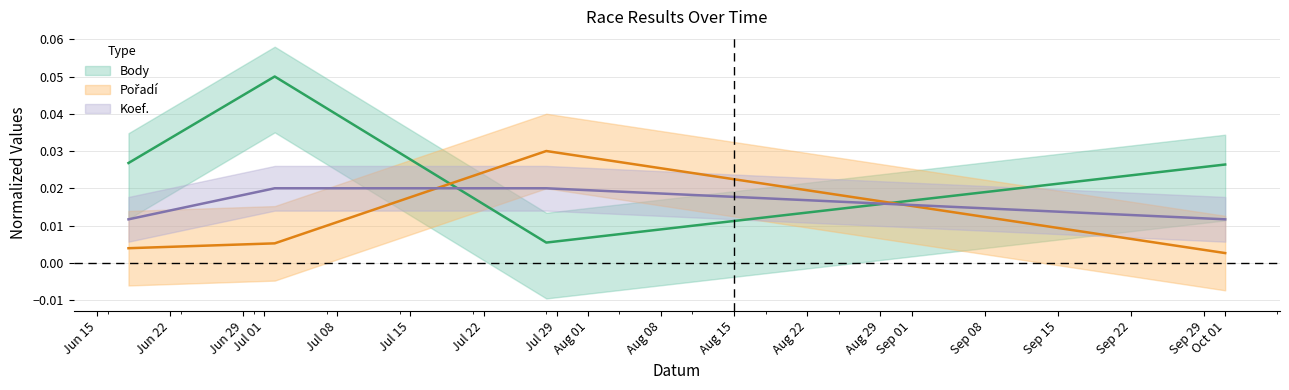

Does the chart have visible grid lines?

Yes